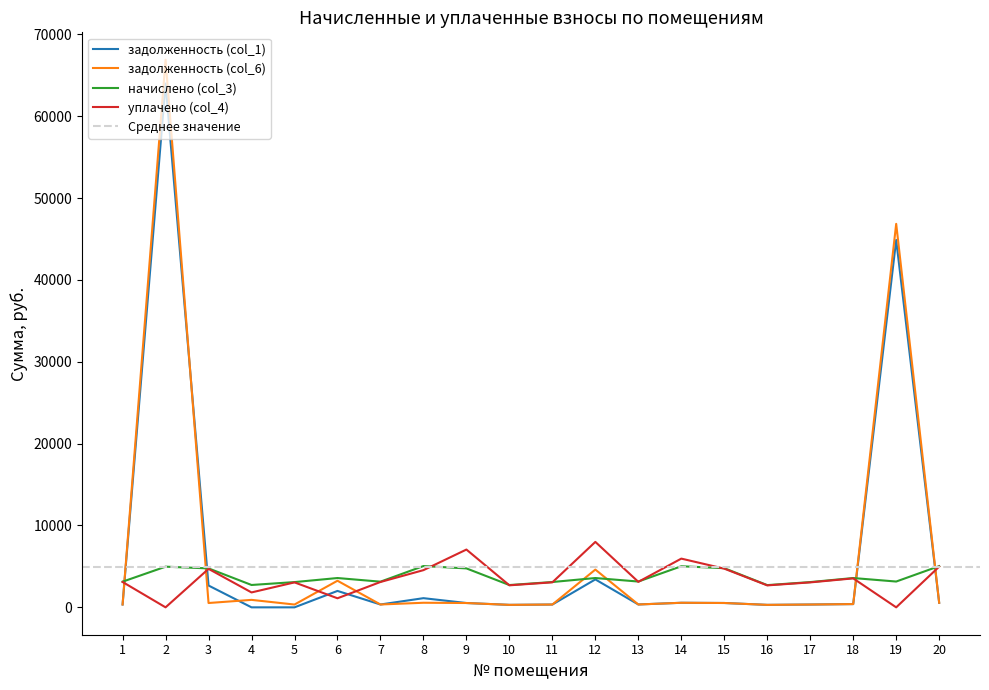

After their last crossing, which series has the higher values: задолженность (col_6) or начислено (col_3)?

начислено (col_3)